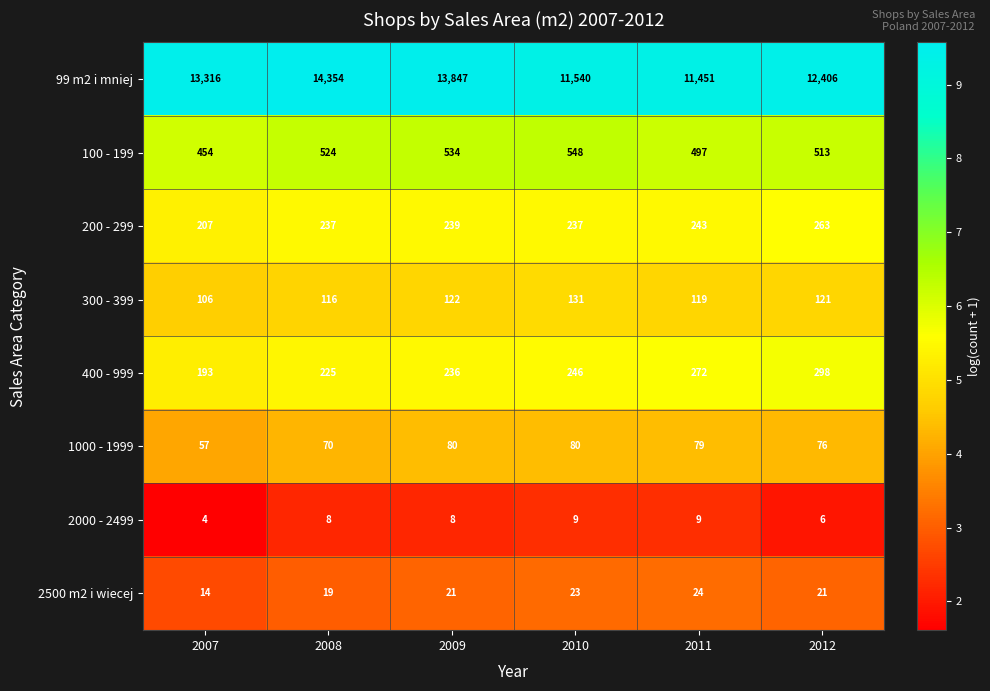

List the series in order of their peak value, highest first.

99 m2 i mniej, 100 - 199, 400 - 999, 200 - 299, 300 - 399, 1000 - 1999, 2500 m2 i wiecej, 2000 - 2499